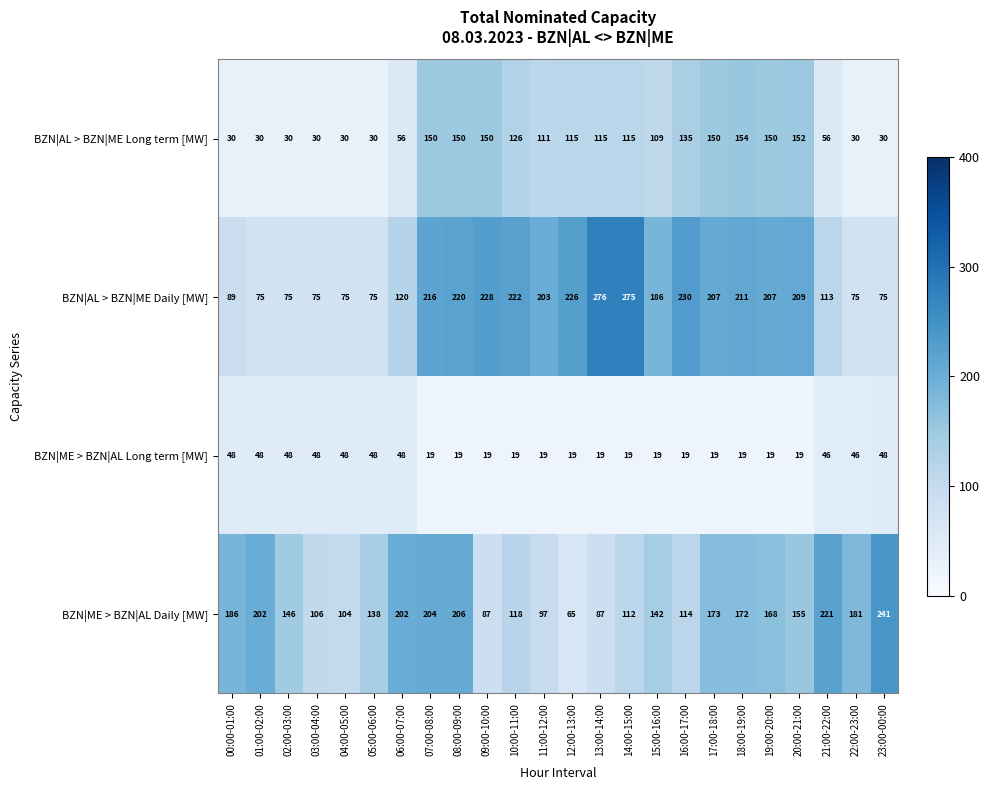

What is the difference between the second highest and minimum values in the BZN|AL > BZN|ME Daily [MW] series?

200